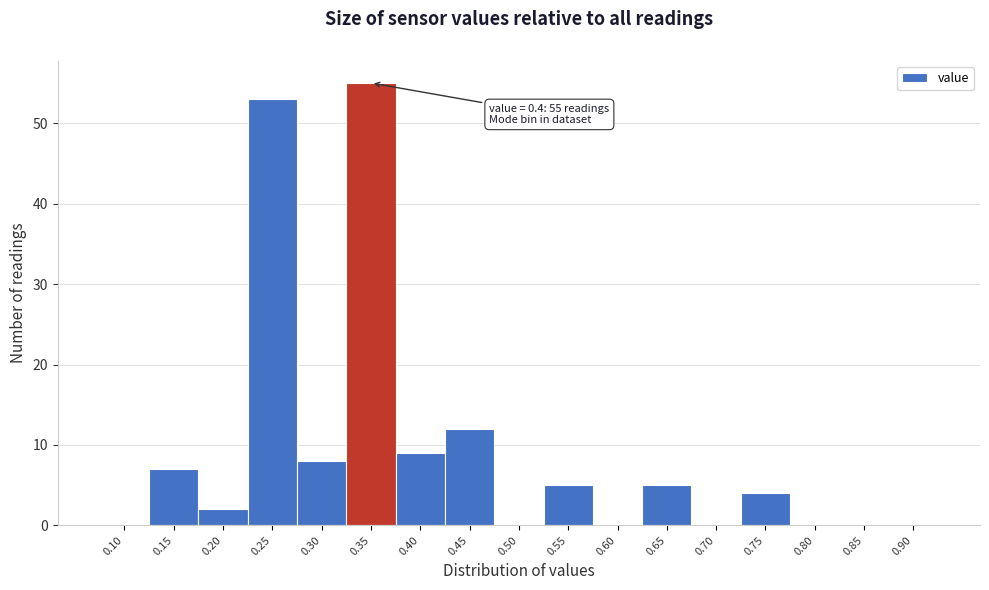

Reading left to right, what are all the values shown in this chart?

0.10=0	0.15=7	0.20=2	0.25=53	0.30=8	0.35=55	0.40=9	0.45=12	0.50=0	0.55=5	0.60=0	0.65=5	0.70=0	0.75=4	0.80=0	0.85=0	0.90=0